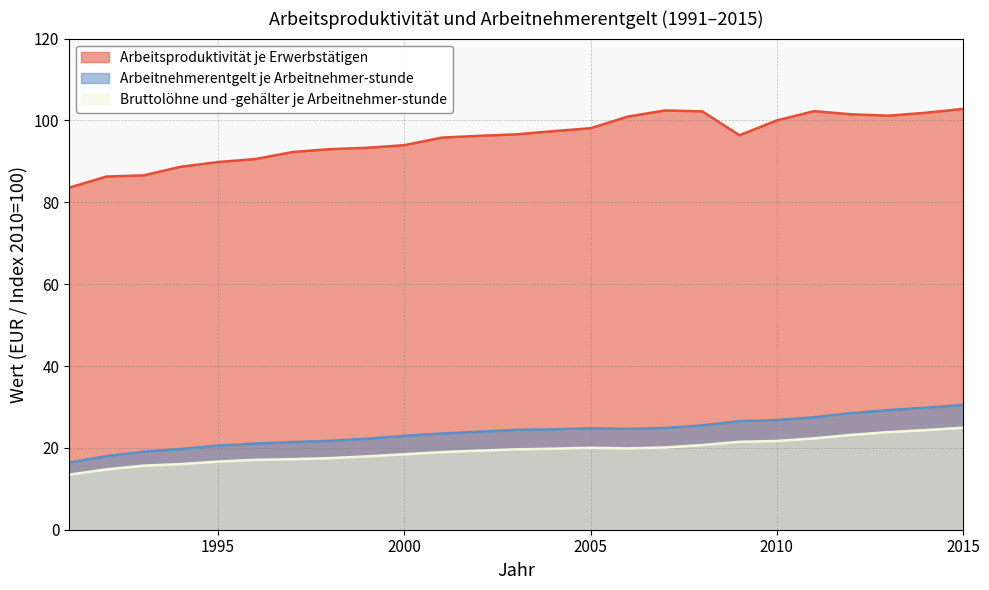

How many interior local peaks does the Bruttolöhne und -gehälter je Arbeitnehmer-stunde series have?

1